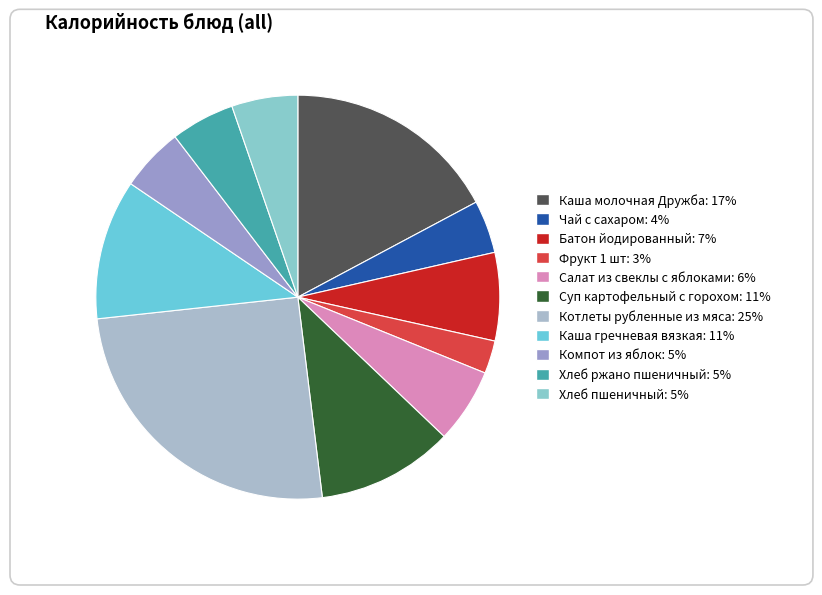

The Фрукт 1 шт slice represents 3% of the pie. True or false?

True